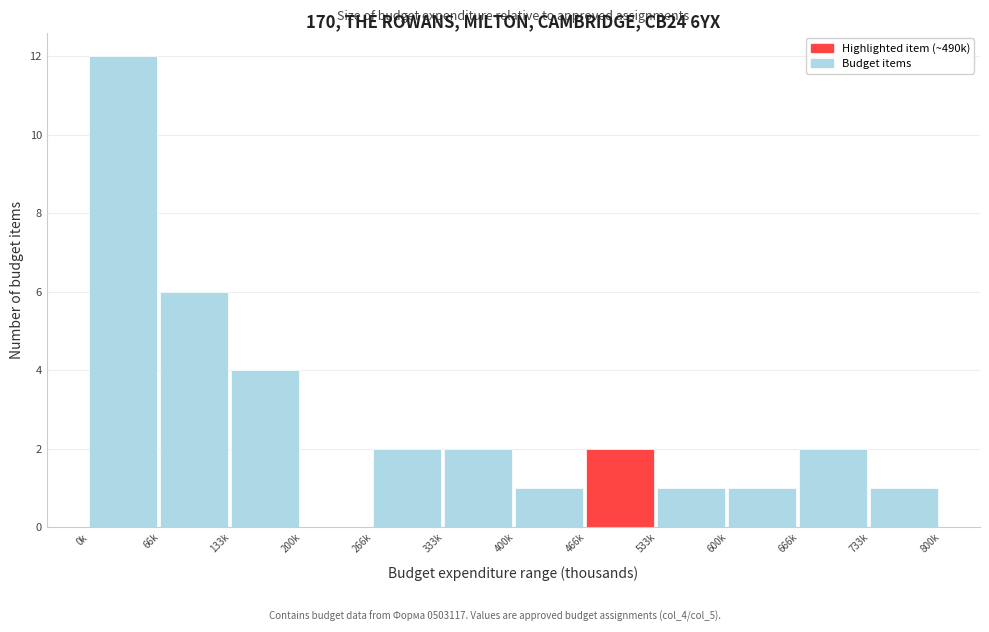

Reading left to right, transcribe all the data shown in this chart.

0k=12	66k=6	133k=4	200k=0	266k=2	333k=2	400k=1	466k=2	533k=1	600k=1	666k=2	733k=1